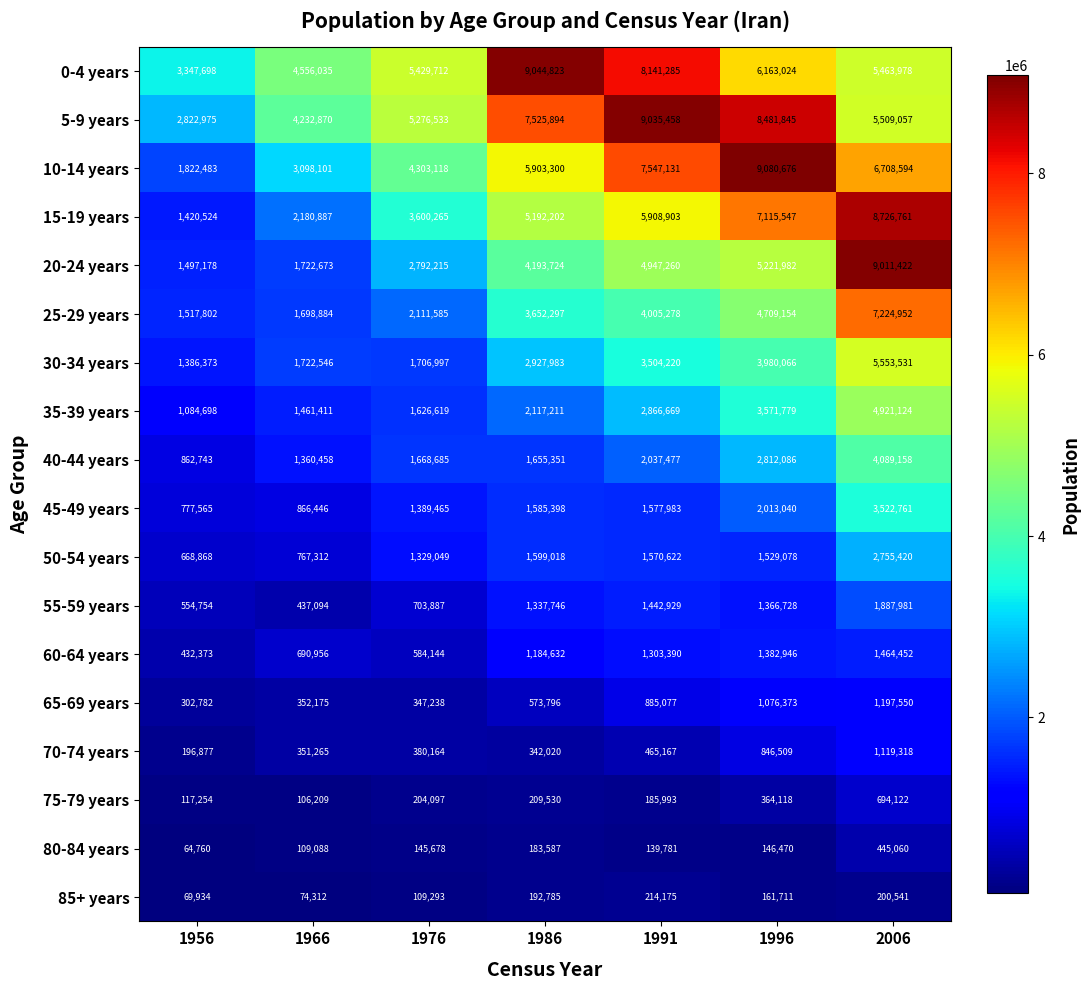

Is it true that 20-24 years equals 2087986 at 1996?

False